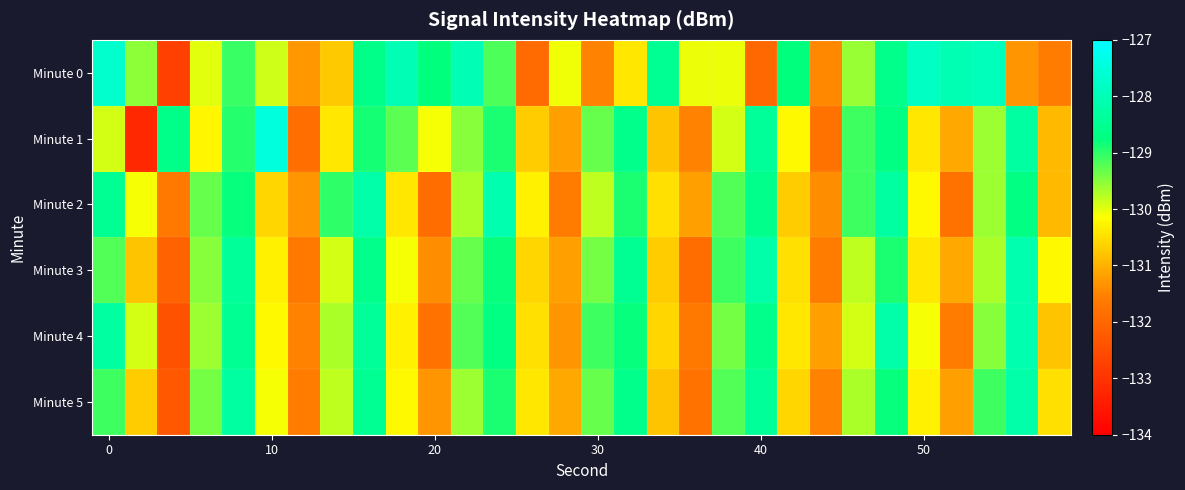

Which series has the largest total across all categories?

Minute 0